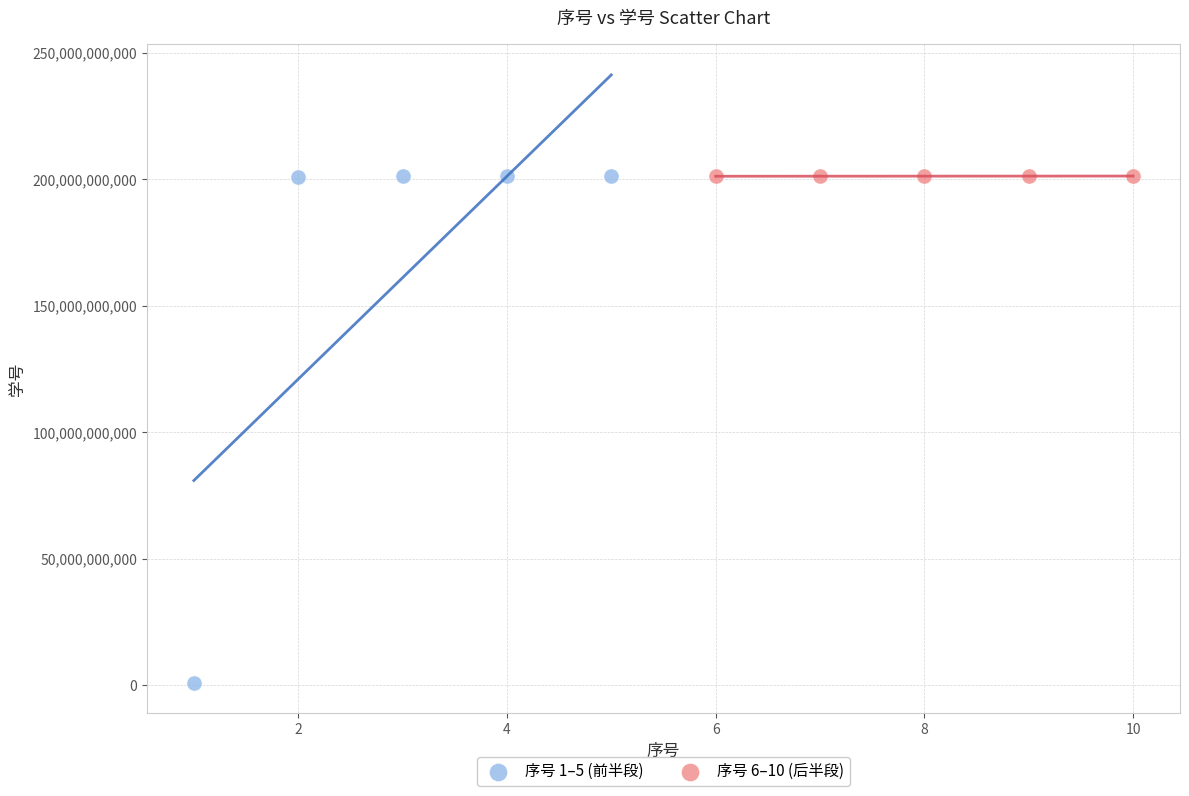

Which series contains the lowest Y value?

序号 1–5 (前半段)